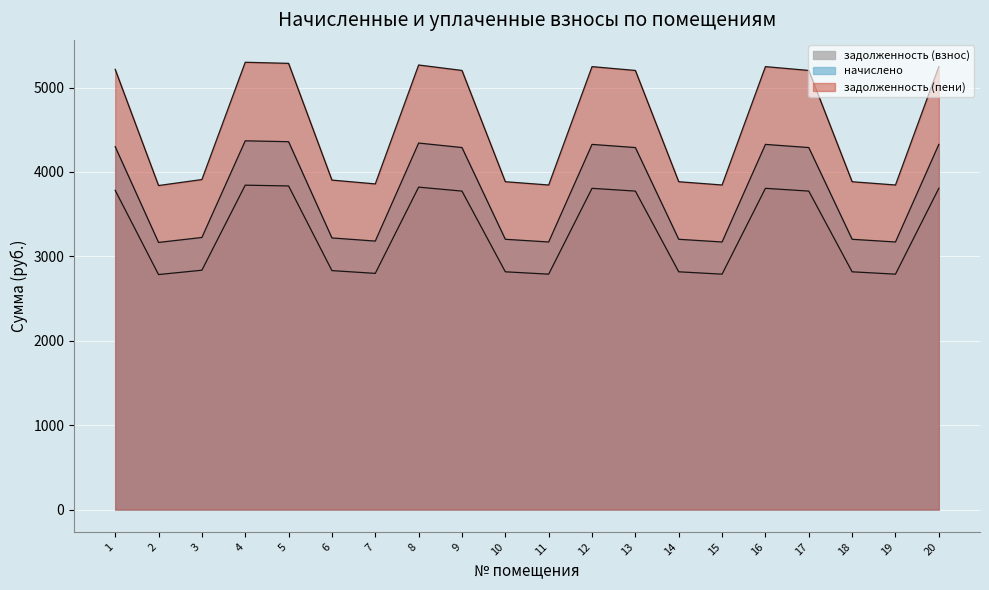

Is it true that задолженность (пени) equals 5733.8 at 14?

False